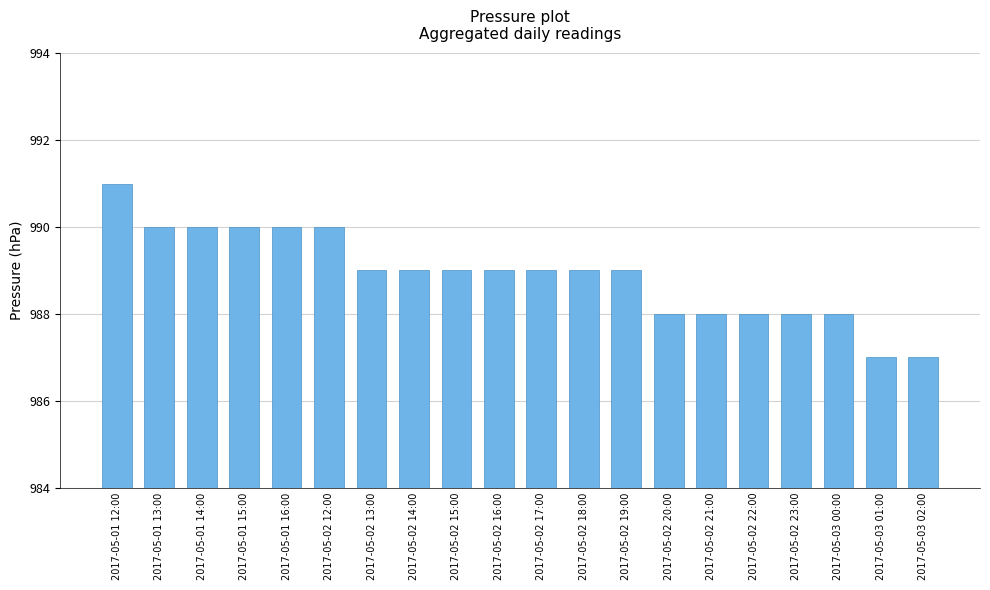

What is the value of the 16th bar from the left?

988